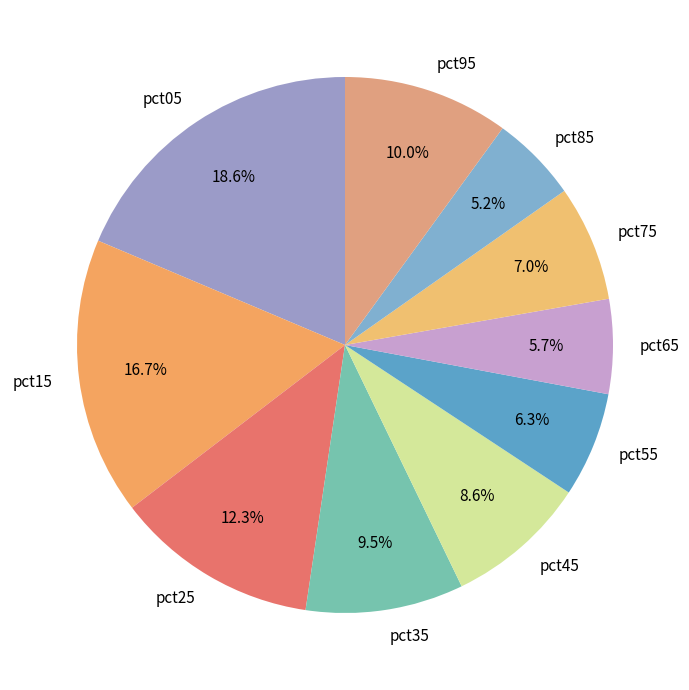

Between pct45 and pct75, which is larger?

pct45